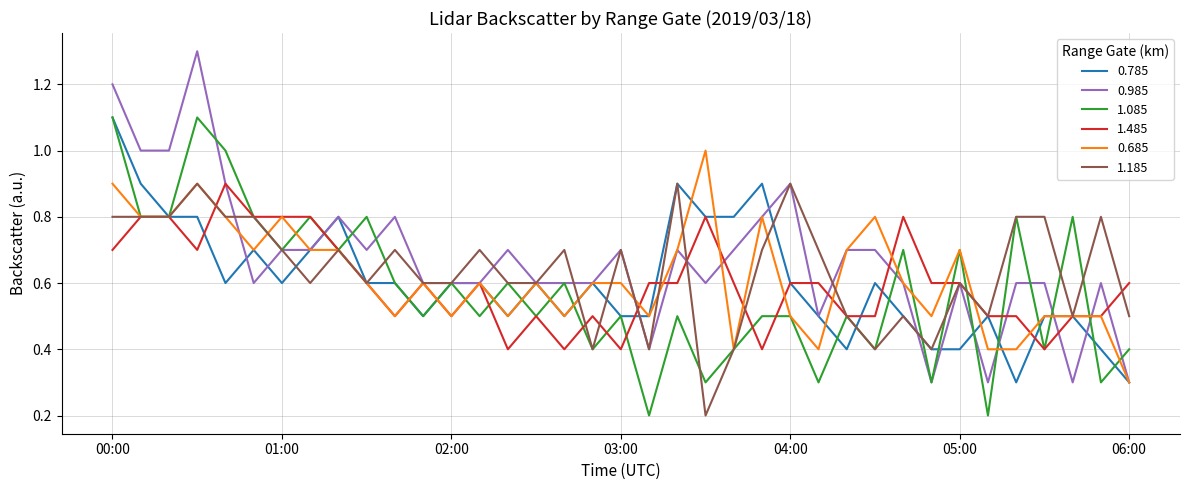

Count the 0.785 values in the range 0 to 1.

36